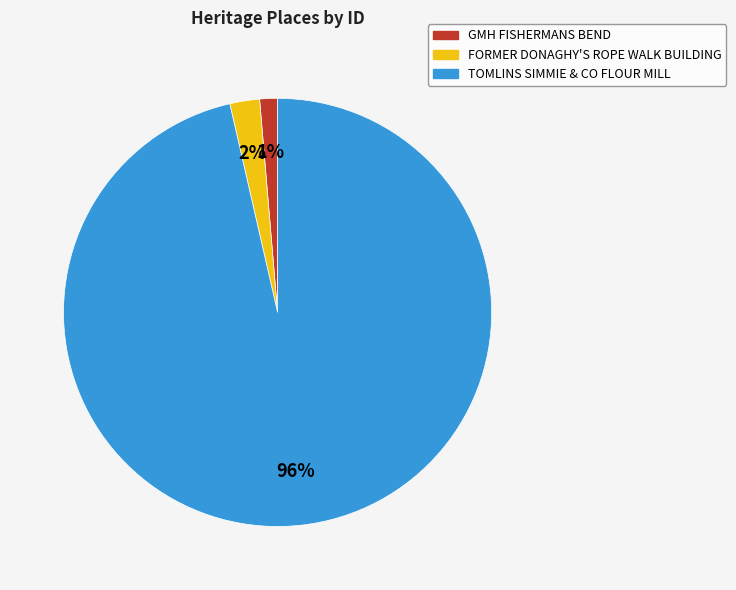

Between GMH FISHERMANS BEND and TOMLINS SIMMIE & CO FLOUR MILL, which is larger?

TOMLINS SIMMIE & CO FLOUR MILL